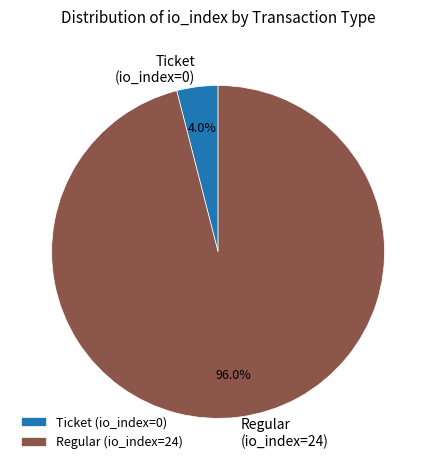

Which slice is the smallest?

Ticket (io_index=0)